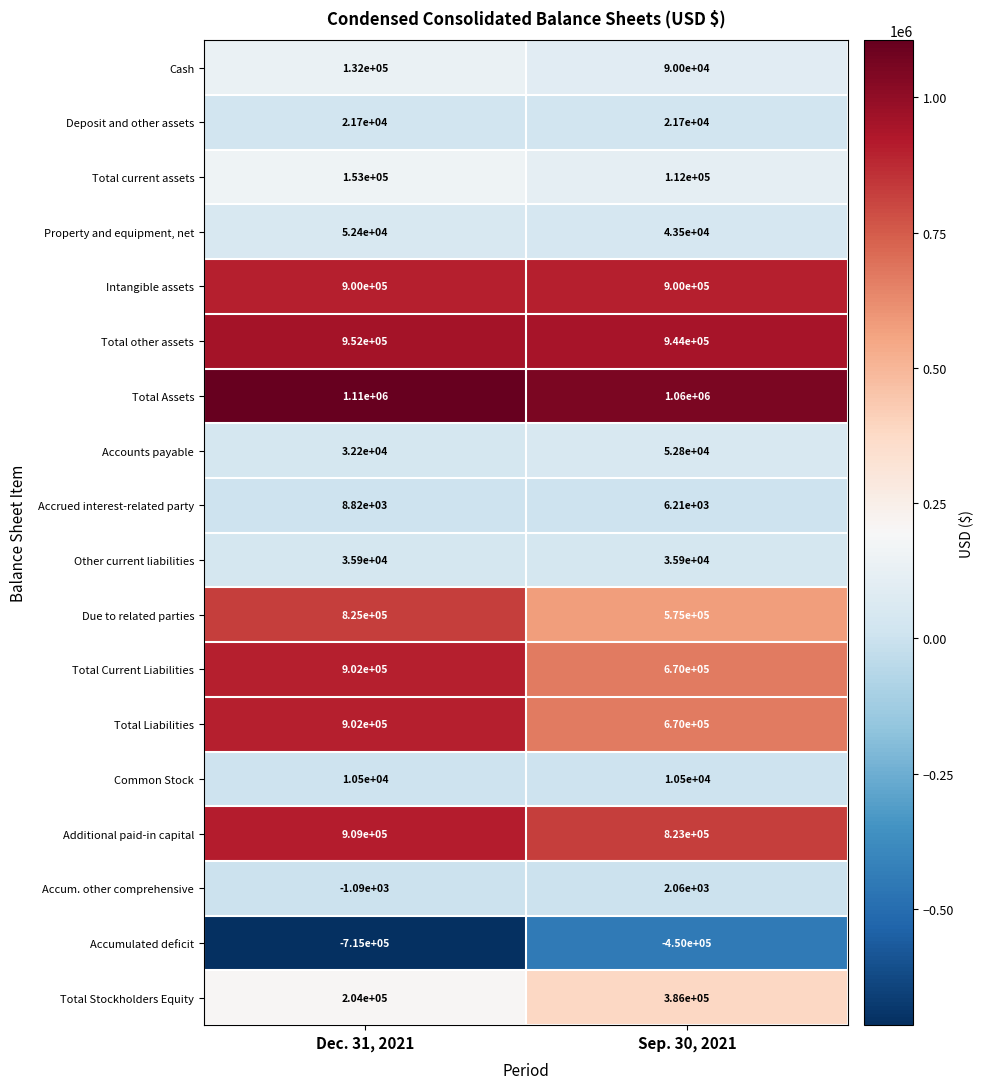

How many values in the Due to related parties series are below 825000?

1